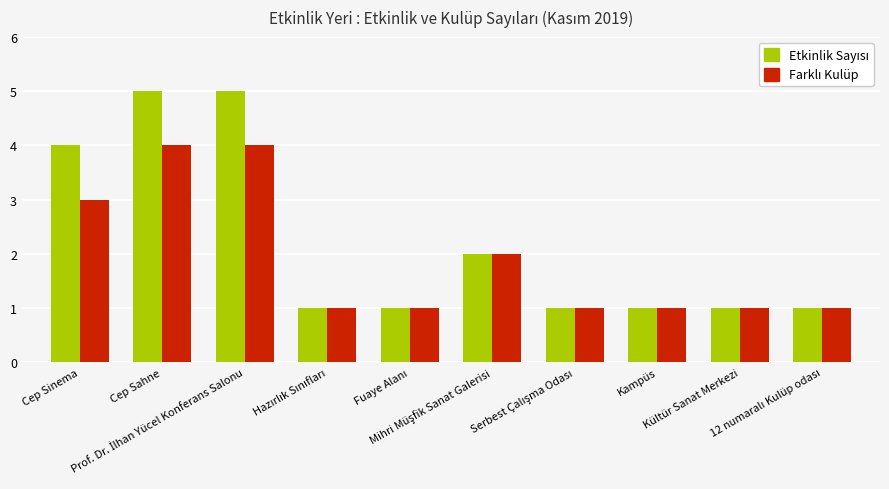

What is the maximum value shown in the chart?

5